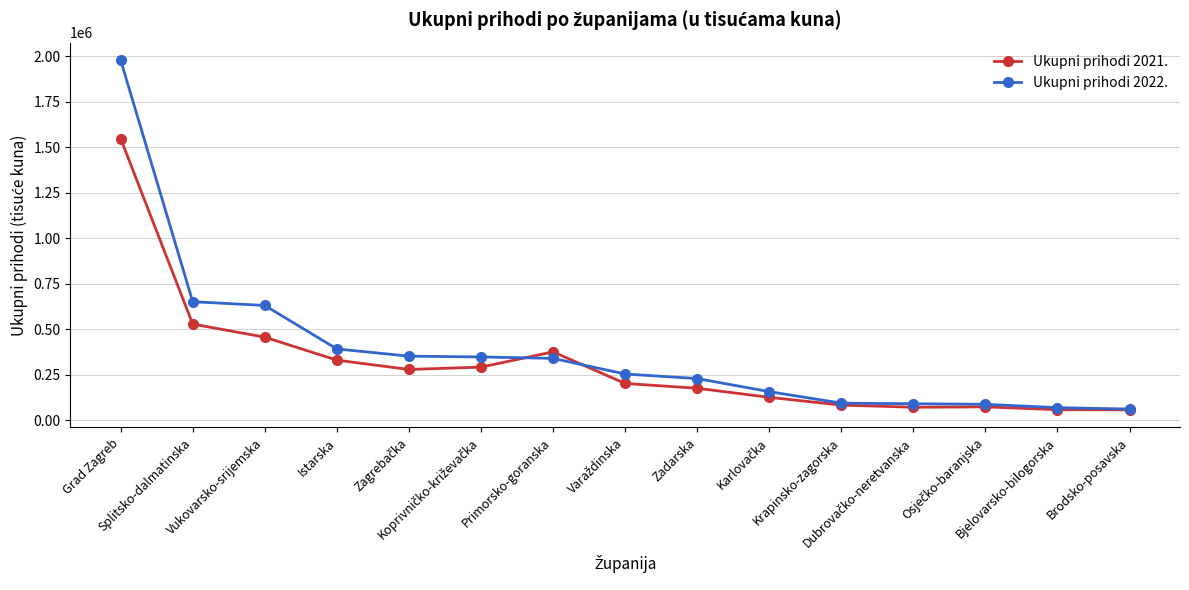

What is the value of the Ukupni prihodi 2022. point at the 5th from the left?

353105.9